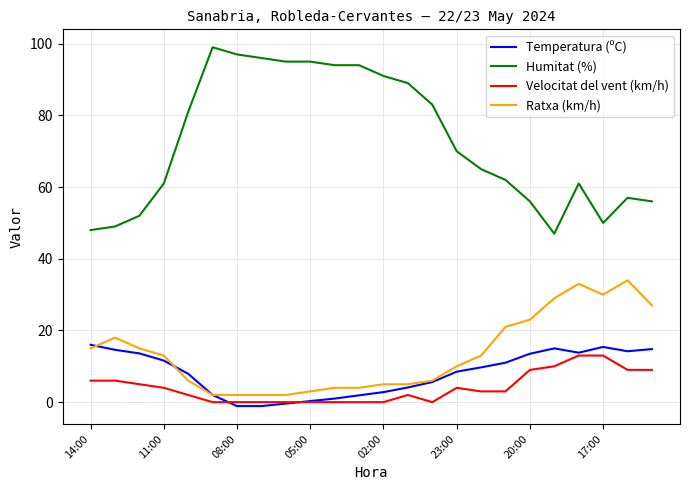

Which series has the widest spread of values?

Humitat (%)